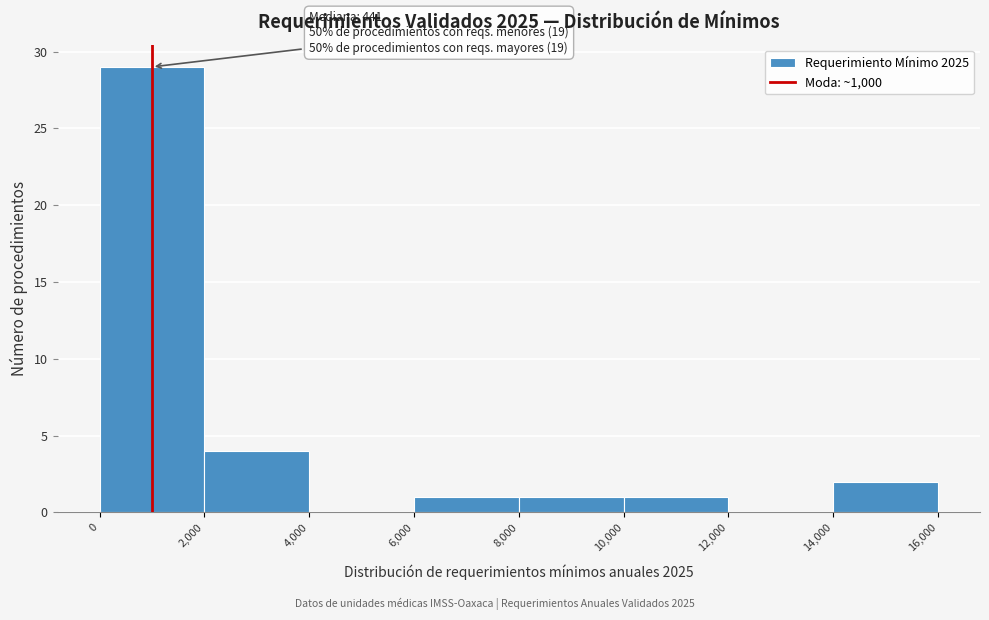

Which range on the x-axis has the tallest bar?

0 to 2,000